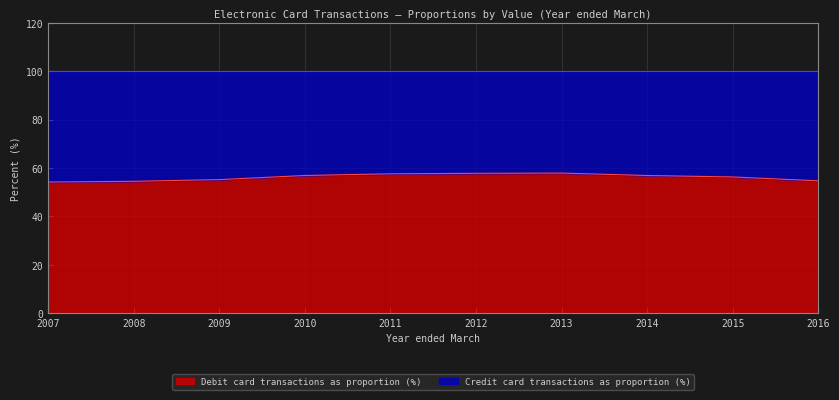

What is the ratio of the value at 2012 to the value at 2014?

1.0